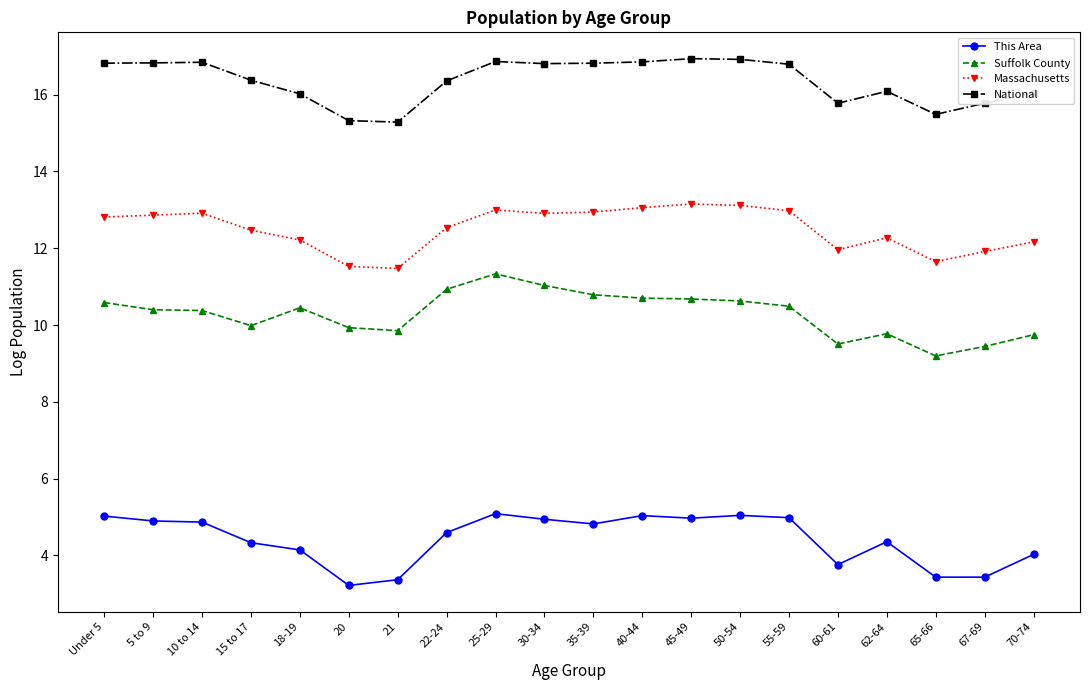

What is the difference between the maximum and minimum values in the This Area series?

1.9